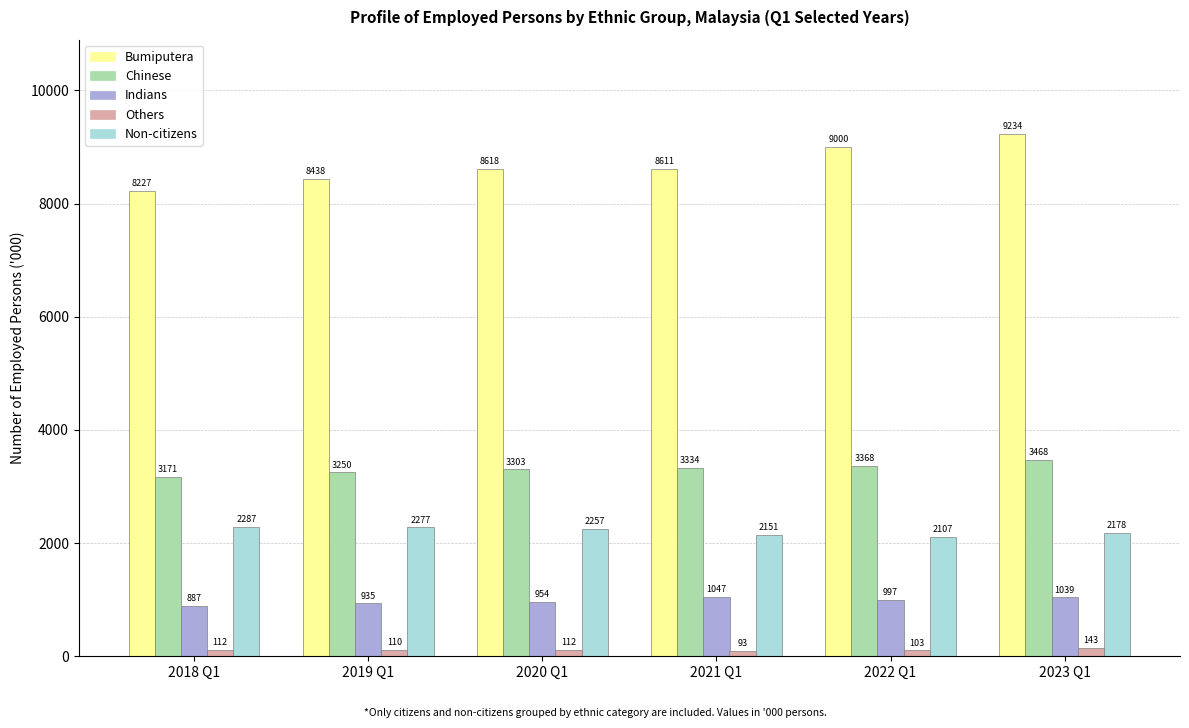

Are the bars grouped side by side (vs. stacked)?

Yes